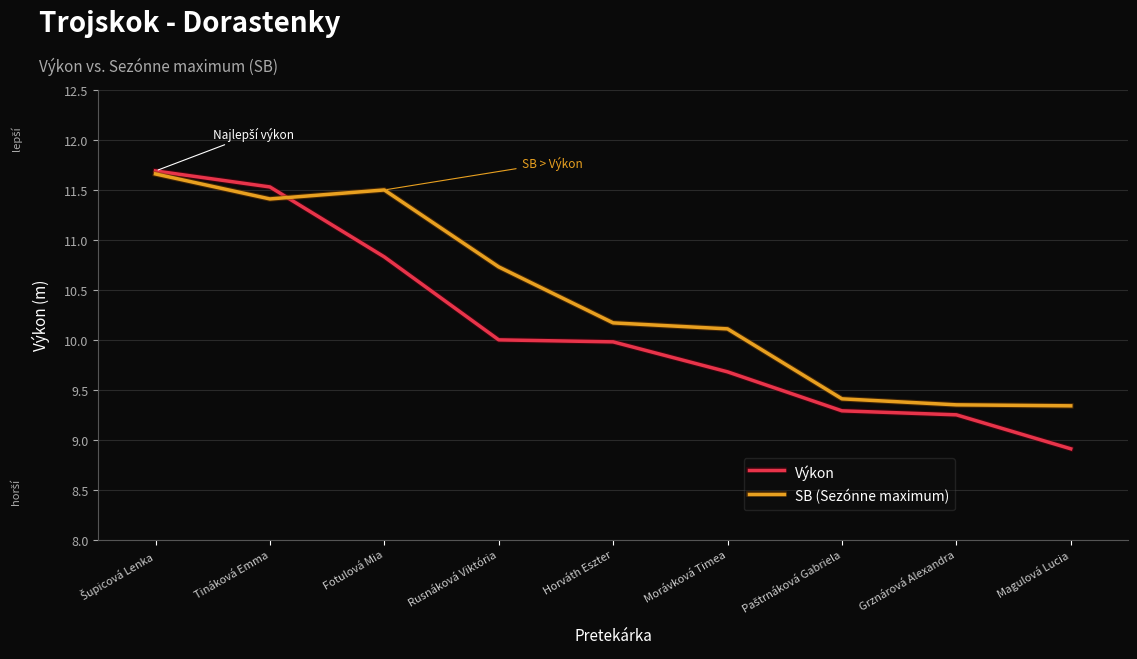

True or false: SB (Sezónne maximum) has a value of 11.4 at Tináková Emma.

True